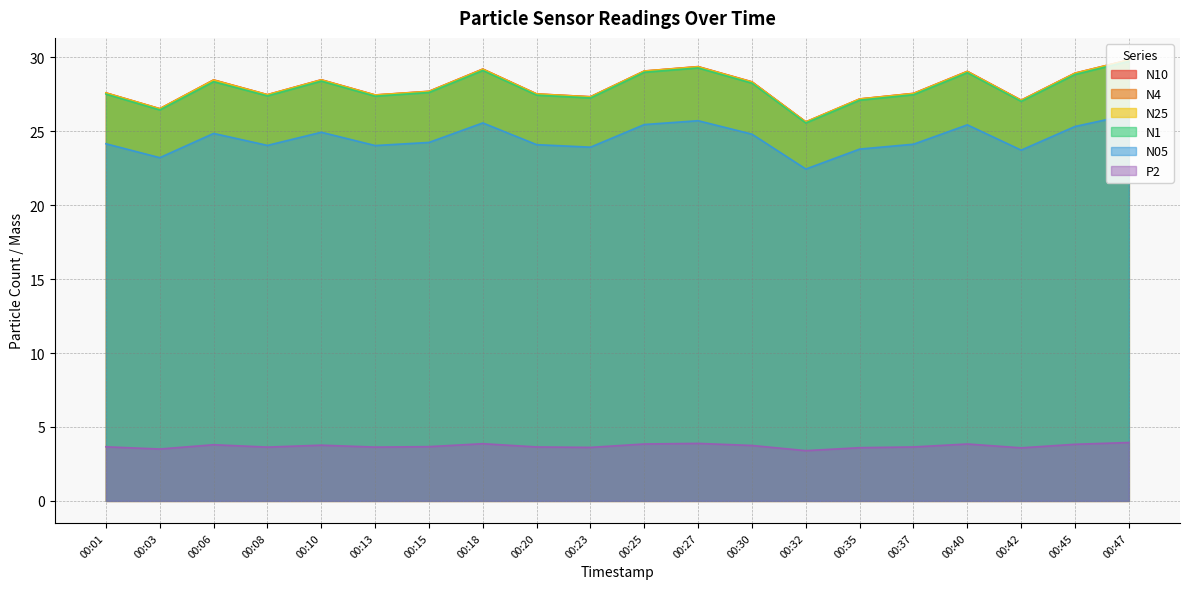

Count the number of categories in the chart.

20